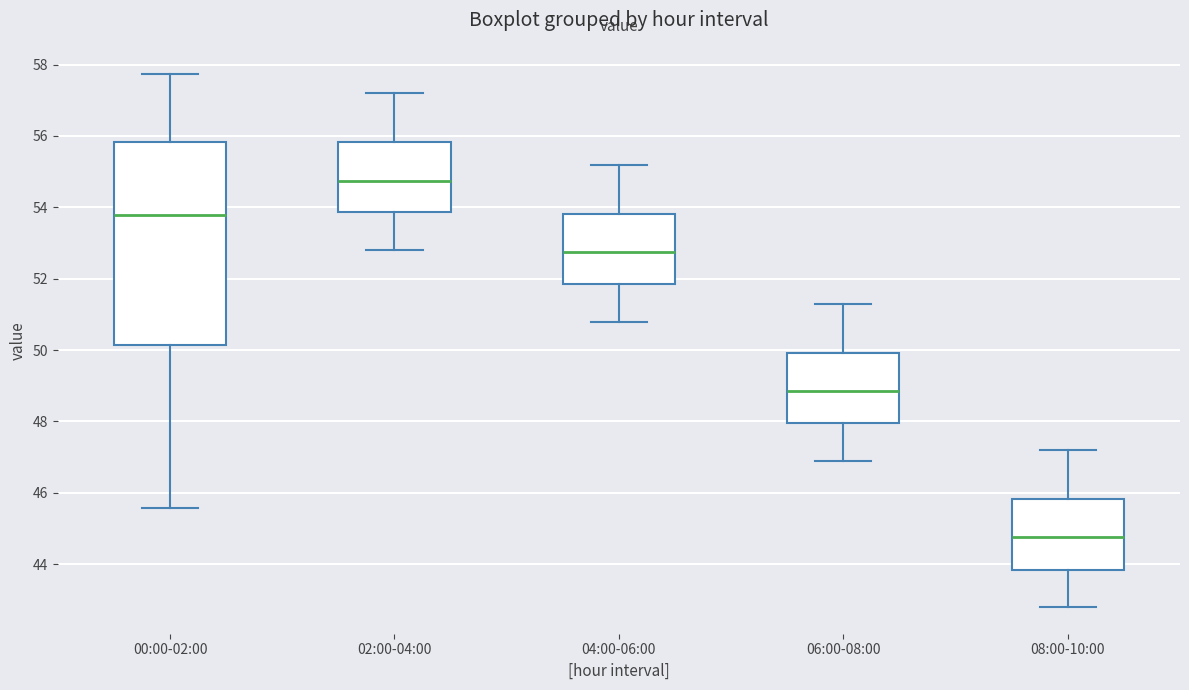

Reading left to right, transcribe this box plot: for each box, give where its median line is, the range the box spans, and where its two whiskers end, as read against the y-axis. The values are not printed on the chart, so give them approximately, as read against the axis.

00:00-02:00: median 53.8, box 50.2 to 55.8, whiskers 45.6 to 57.8
02:00-04:00: median 54.8, box 53.8 to 55.8, whiskers 52.8 to 57.2
04:00-06:00: median 52.8, box 51.8 to 53.8, whiskers 50.8 to 55.2
06:00-08:00: median 48.8, box 48.0 to 50.0, whiskers 47.0 to 51.4
08:00-10:00: median 44.8, box 43.8 to 45.8, whiskers 42.8 to 47.2